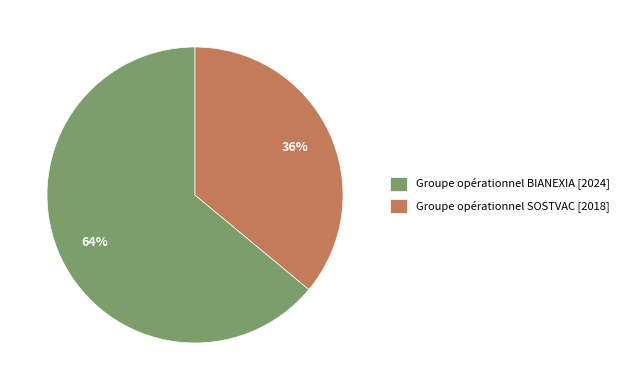

True or false: Groupe opérationnel BIANEXIA [2024] accounts for 64% of the total.

True